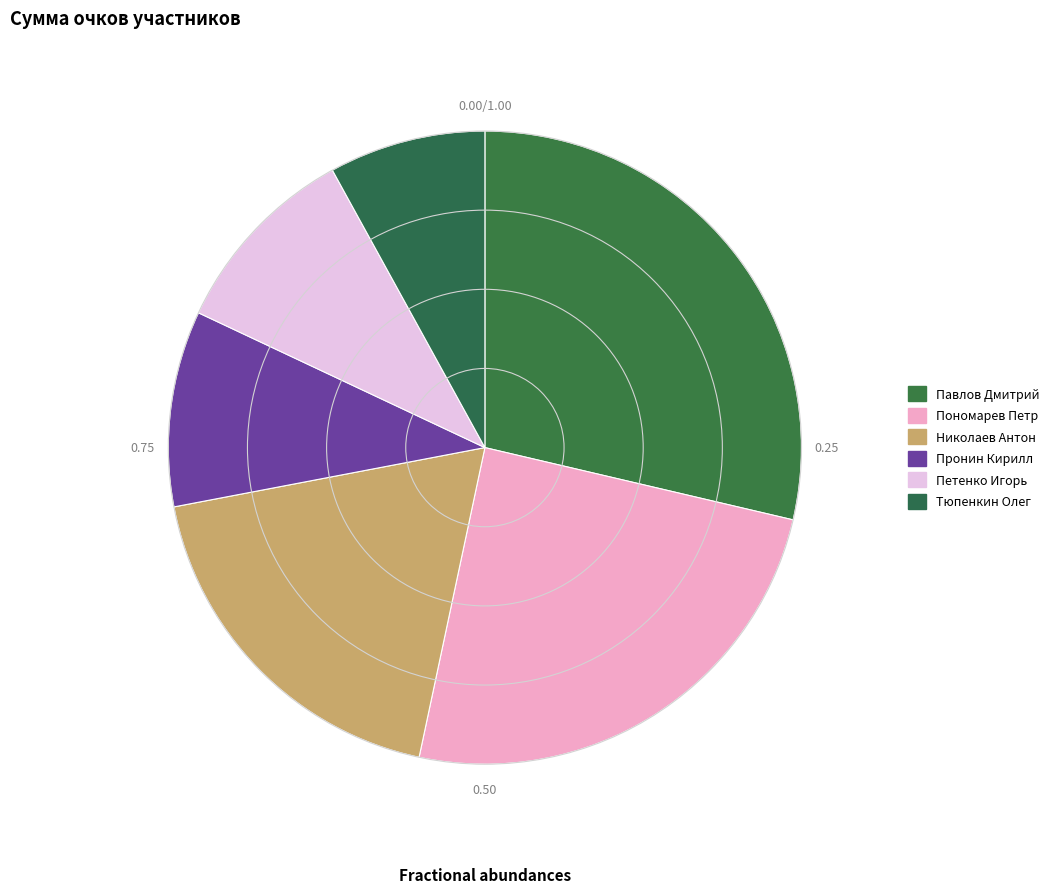

To the nearest percent, what percentage of the pie is Павлов Дмитрий?

29%